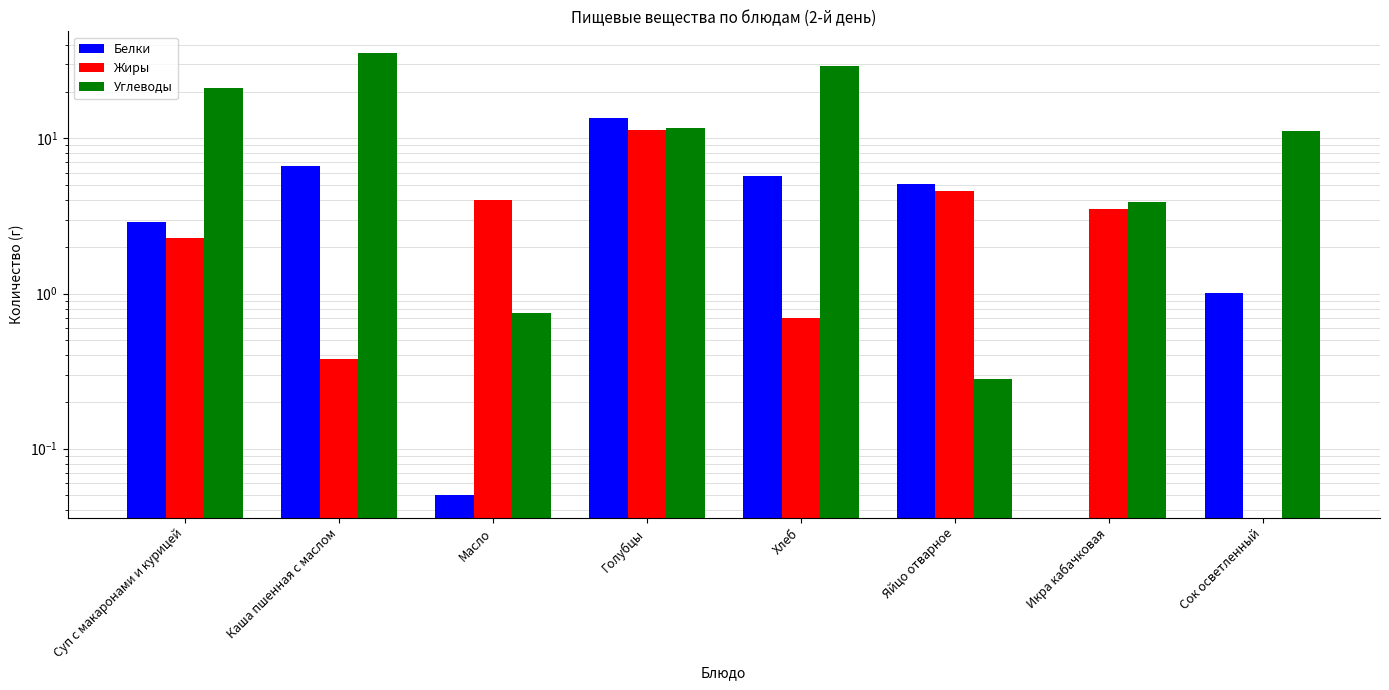

Reading right to left, list all the values displayed in this chart.

Белки: 1.0	0.0	5.1	5.8	13.5	0.1	6.6	2.9
Жиры: 0.0	3.5	4.6	0.7	11.3	4.0	0.4	2.3
Углеводы: 11.2	3.9	0.3	29.2	11.6	0.8	35.3	21.0